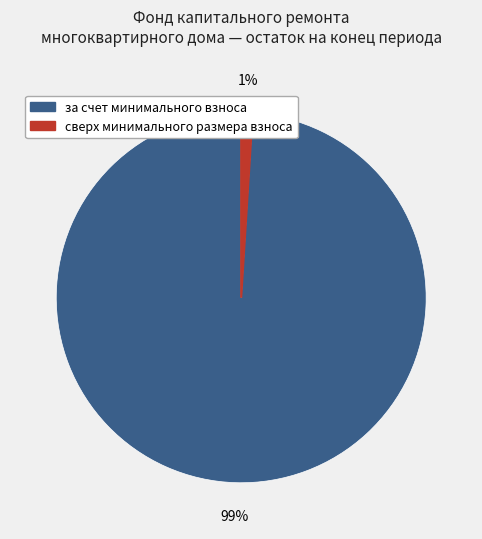

Rank the categories by value from lowest to highest.

сверх минимального размера взноса, за счет минимального взноса